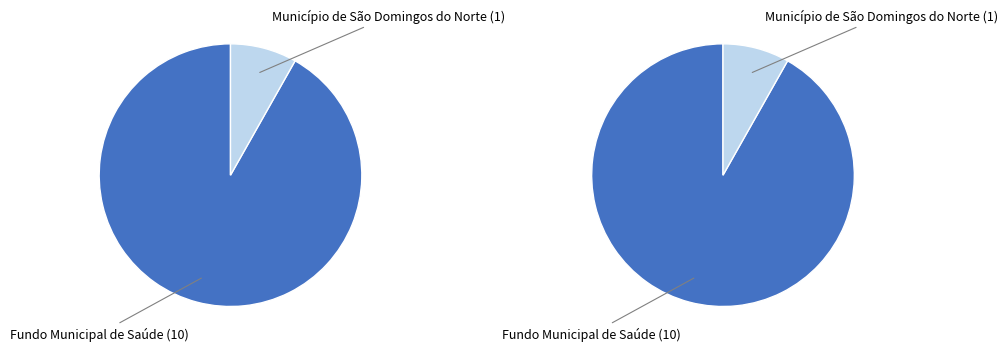

The Fundo Municipal de Saúde (10) slice represents 99% of the pie. True or false?

False